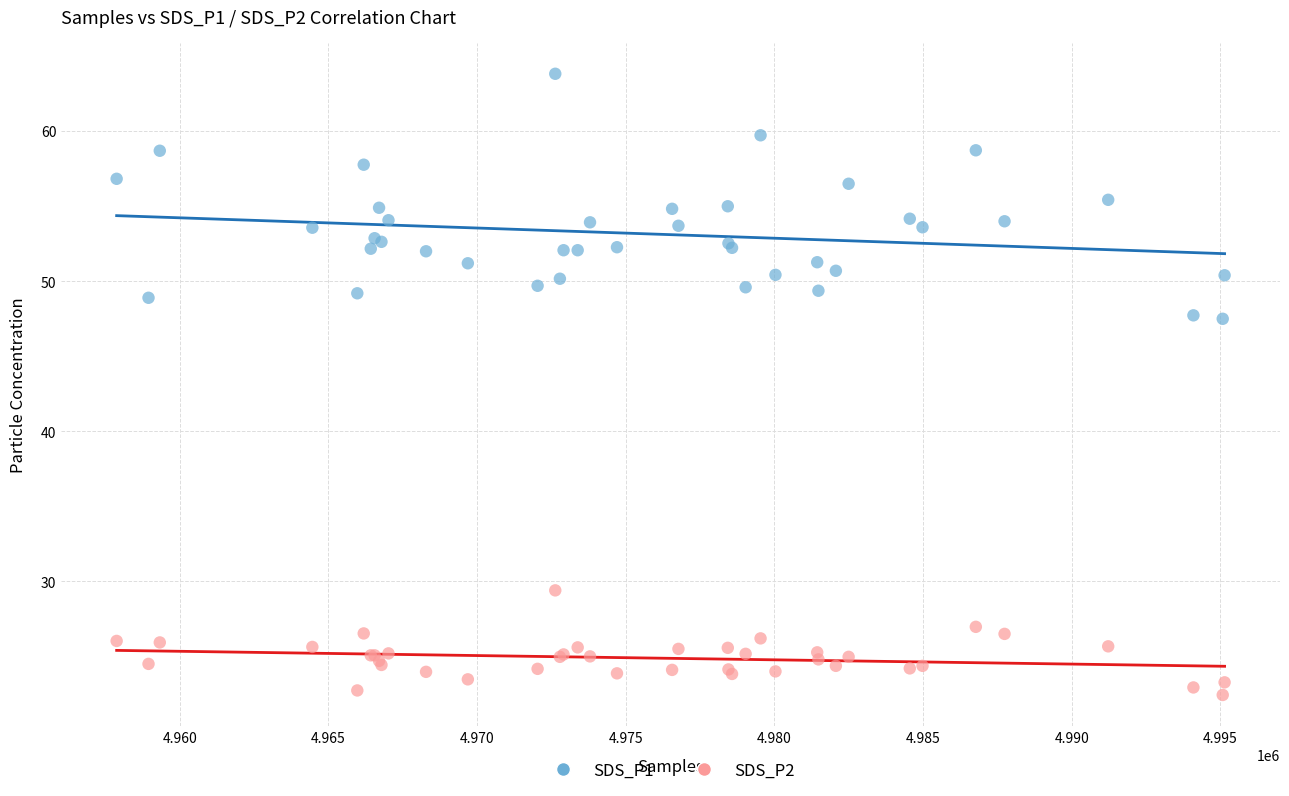

Which series reaches the minimum Y coordinate?

SDS_P2